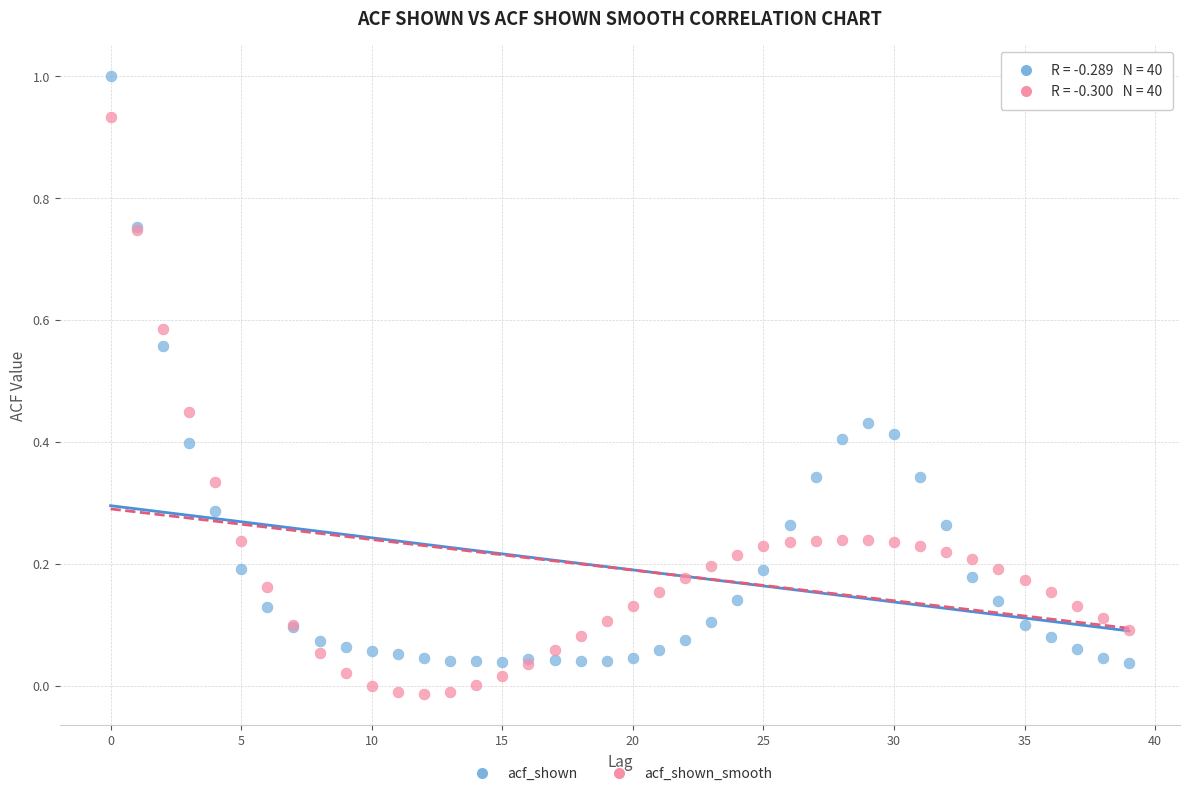

Which series reaches the maximum Y coordinate?

acf_shown